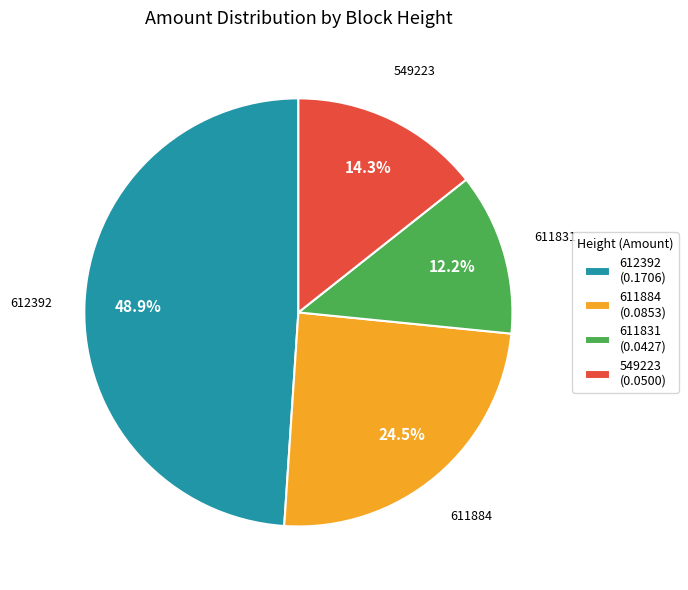

Does any single category account for the majority?

No